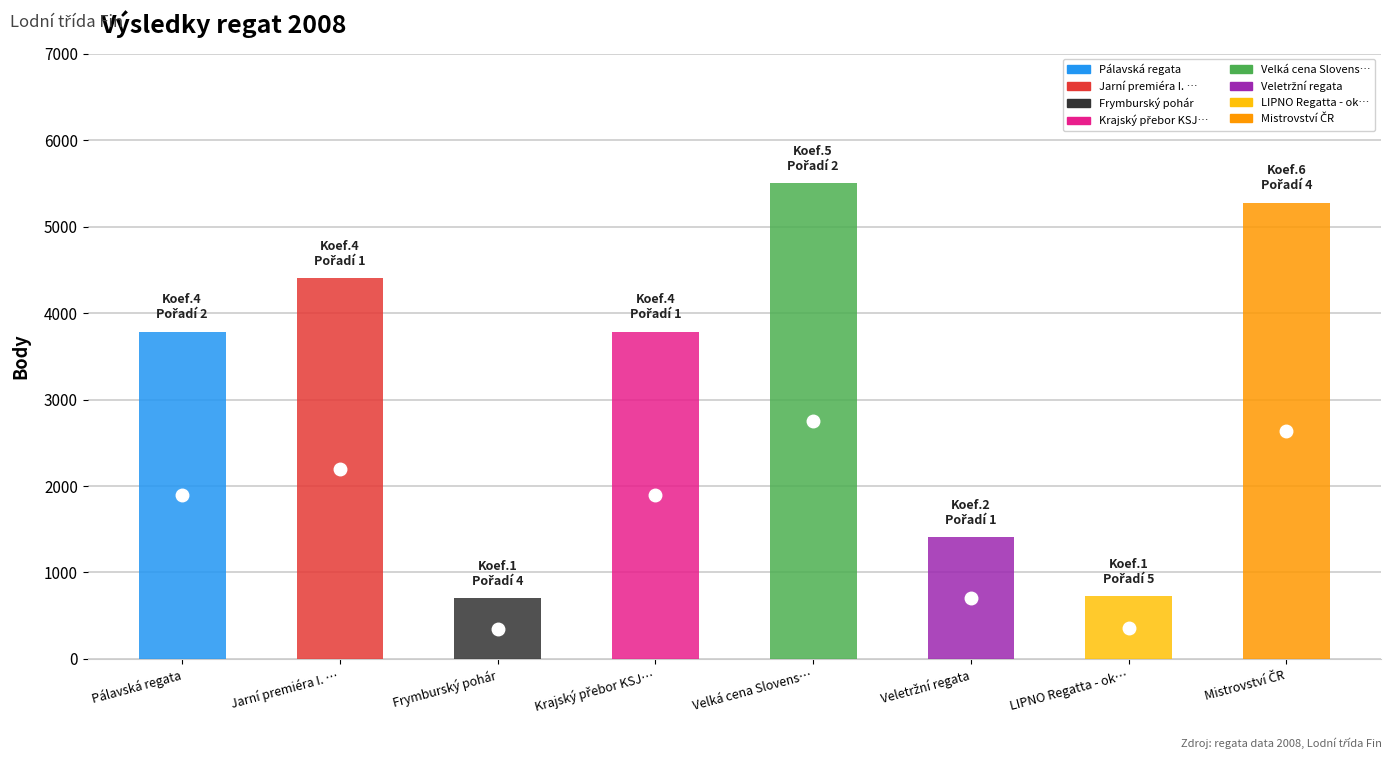

Reading left to right, what are all the values shown in this chart?

Body: Pálavská regata=3784	Jarní premiéra I. + KP=4404	Frymburský pohár=703	Krajský přebor KSJ21=3784	Velká cena Slovenska - MM SR=5505	Veletržní regata=1406	LIPNO Regatta - okruh ALFA=724	Mistrovství ČR=5275
Pořadí: Pálavská regata=2	Jarní premiéra I. + KP=1	Frymburský pohár=4	Krajský přebor KSJ21=1	Velká cena Slovenska - MM SR=2	Veletržní regata=1	LIPNO Regatta - okruh ALFA=5	Mistrovství ČR=4